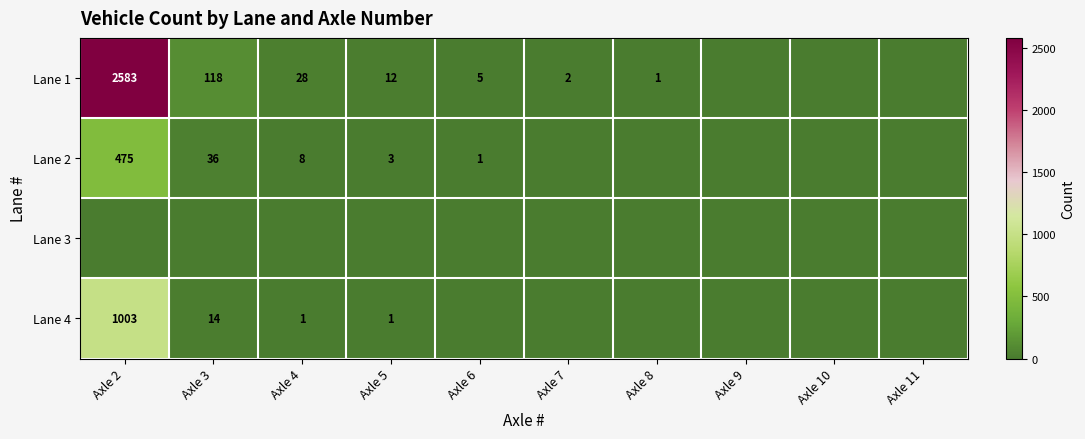

What is the spread (max minus min) of values at Axle 2?

2583